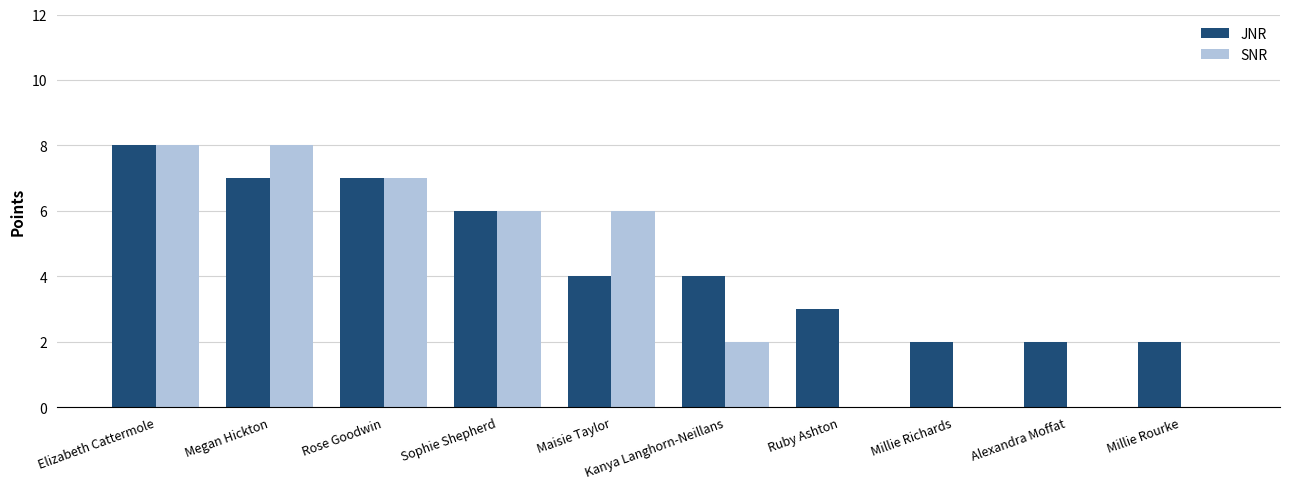

Is the value of SNR at Elizabeth Cattermole greater than the value of JNR at Rose Goodwin?

Yes